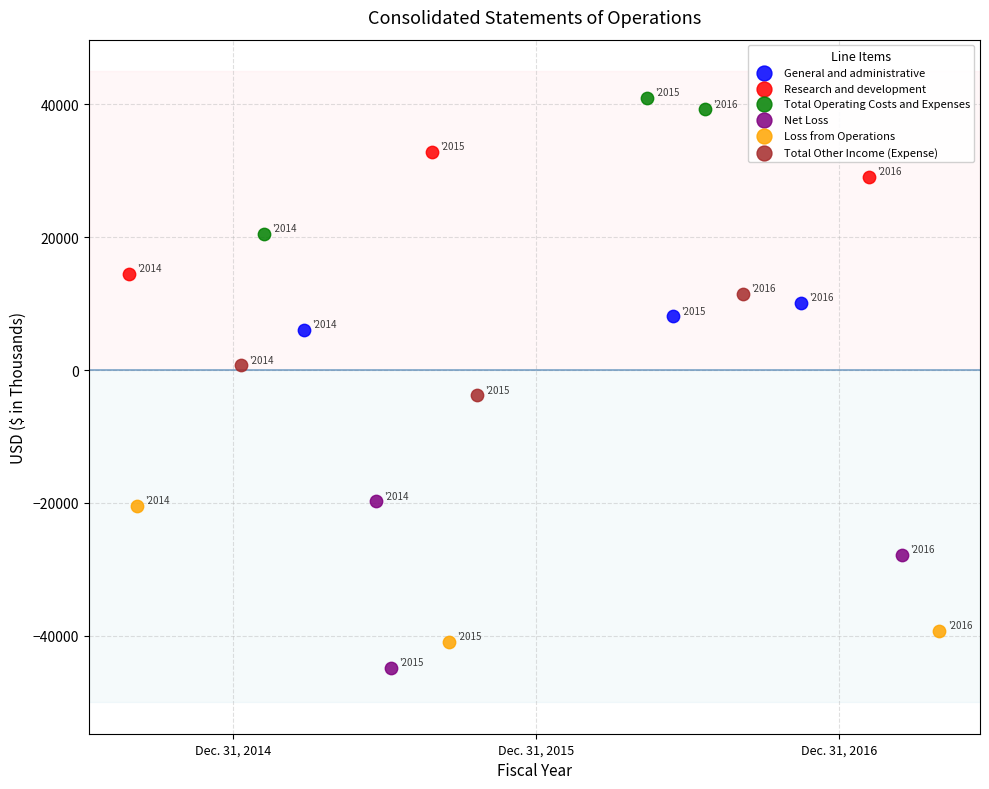

Which series contains the highest Y value?

Total Operating Costs and Expenses